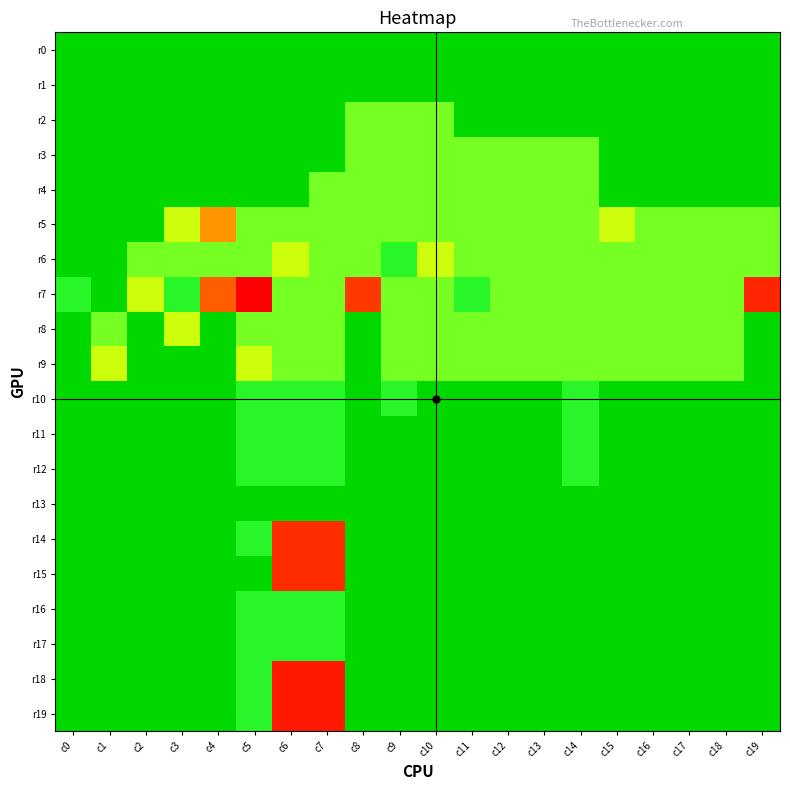

What is the maximum value shown in the chart?

24